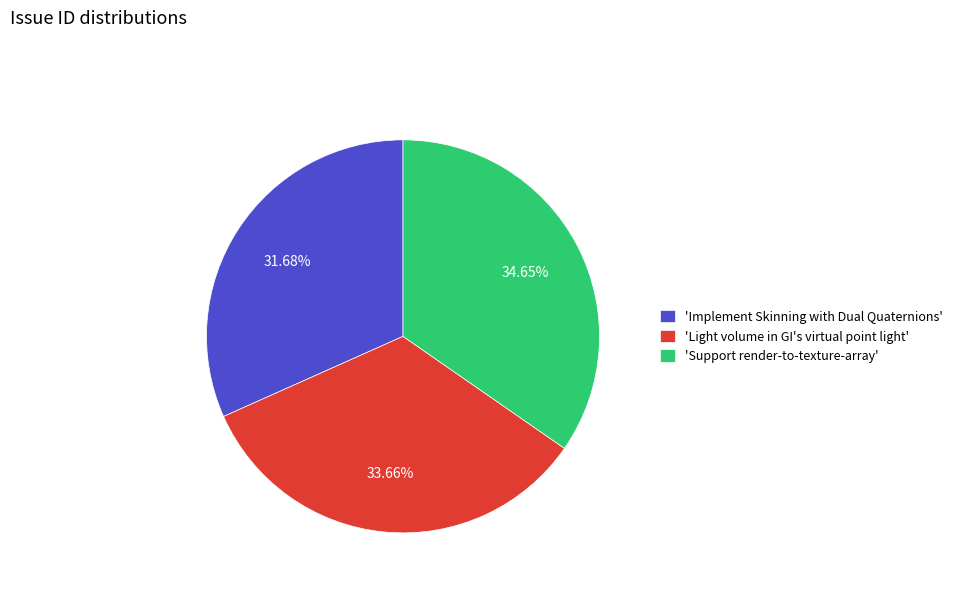

Rank the categories by value from lowest to highest.

'Implement Skinning with Dual Quaternions', 'Light volume in GI's virtual point light', 'Support render-to-texture-array'